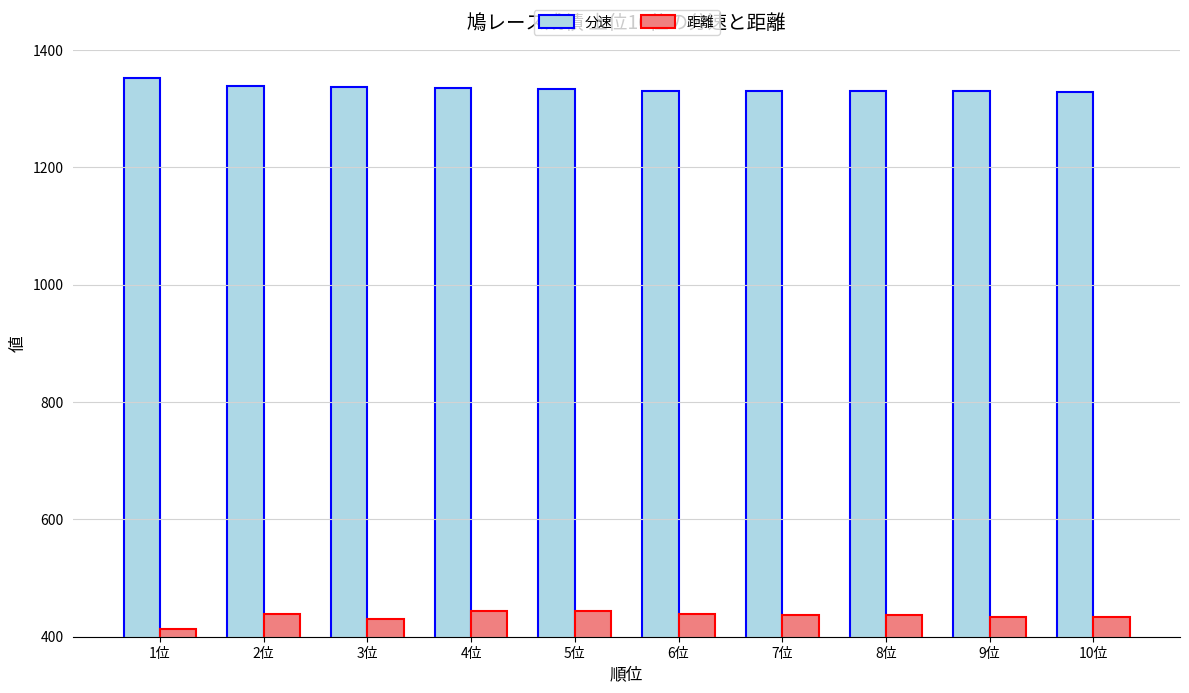

What is the label of the 4th bar from the left?

4位